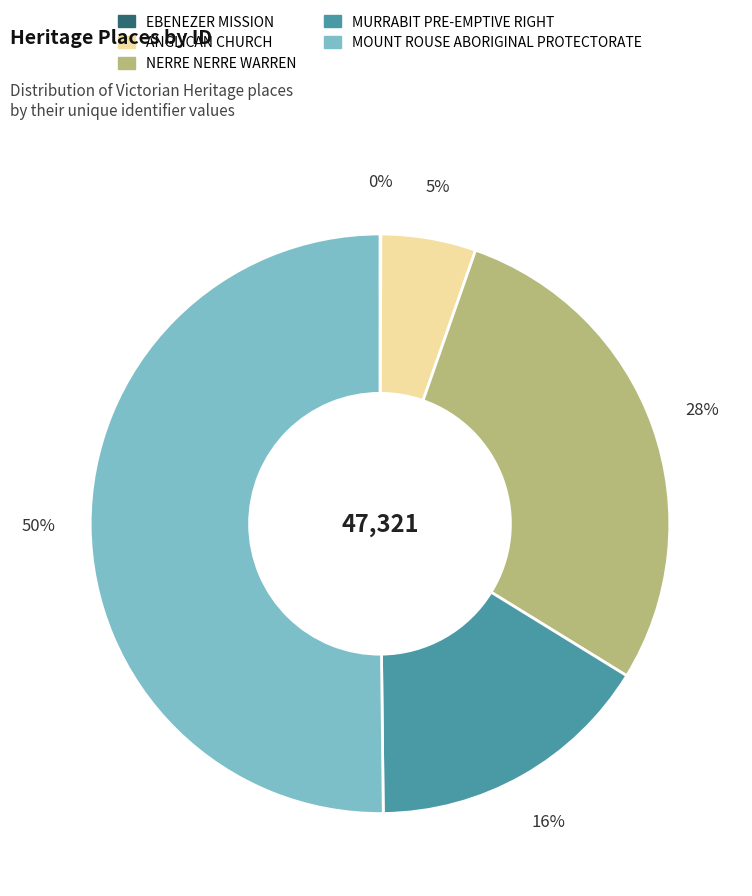

What is the largest slice in the pie chart?

MOUNT ROUSE ABORIGINAL PROTECTORATE